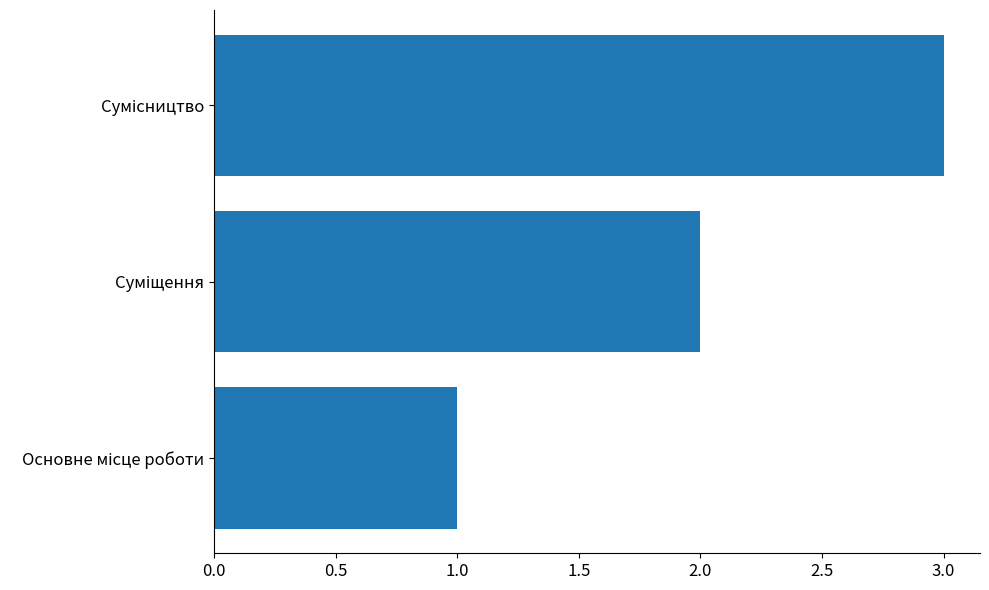

What is the difference between the second highest and minimum values?

1